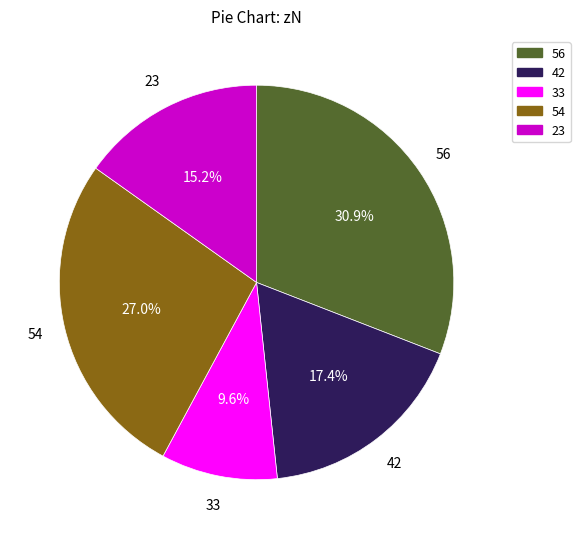

Does any single category account for the majority?

No